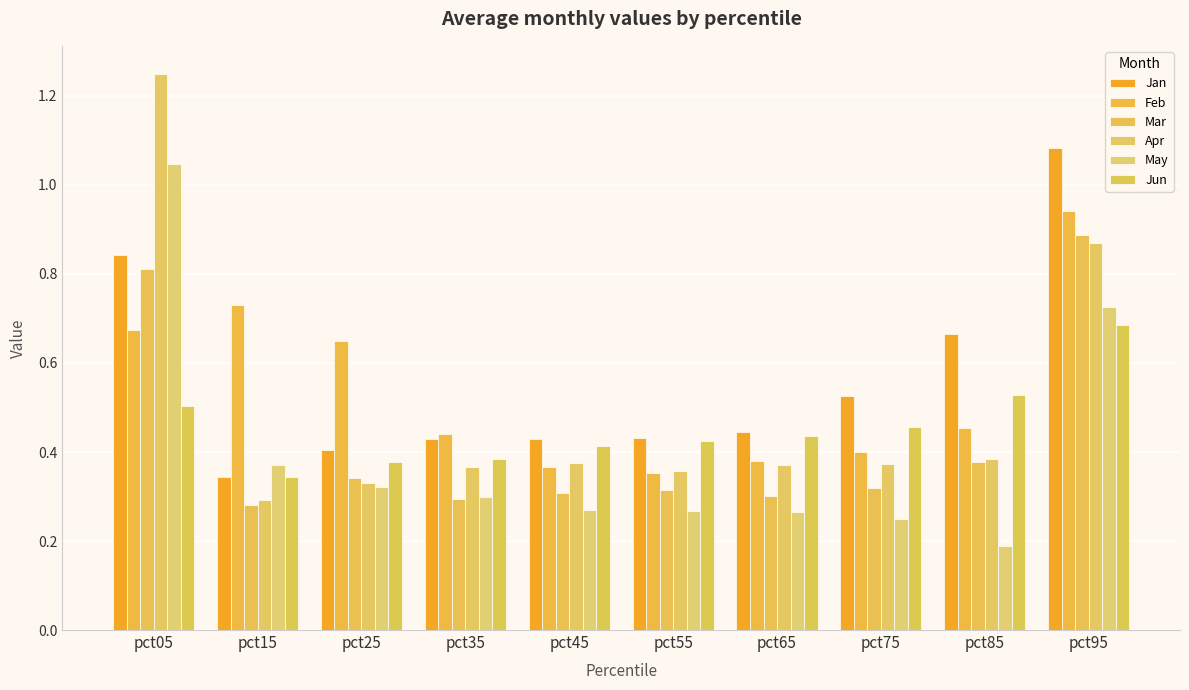

Which label corresponds to the smallest value in the chart?

pct85